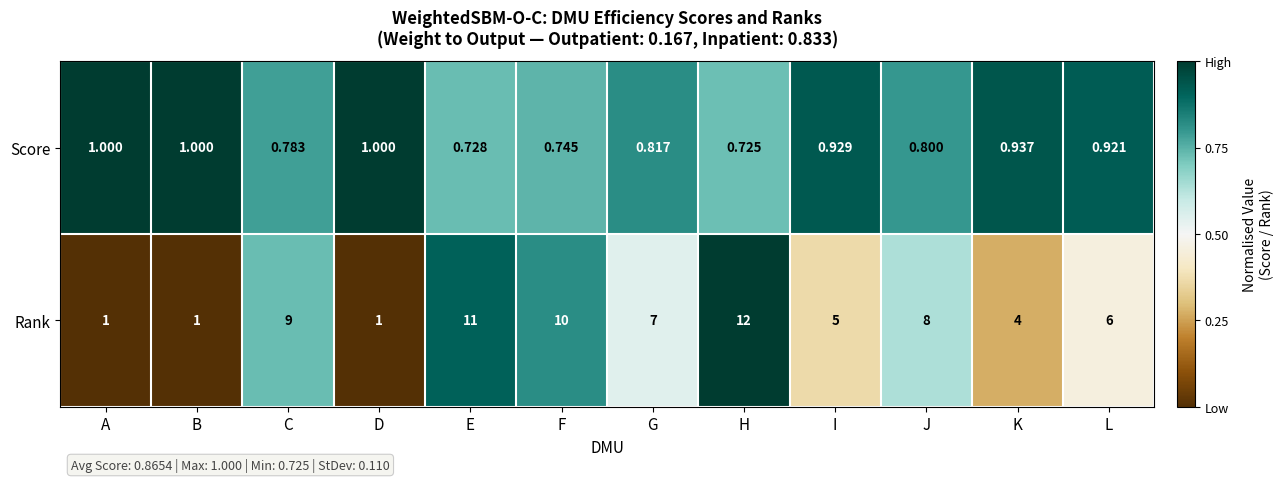

Where is Score nearest to the value 0?

H